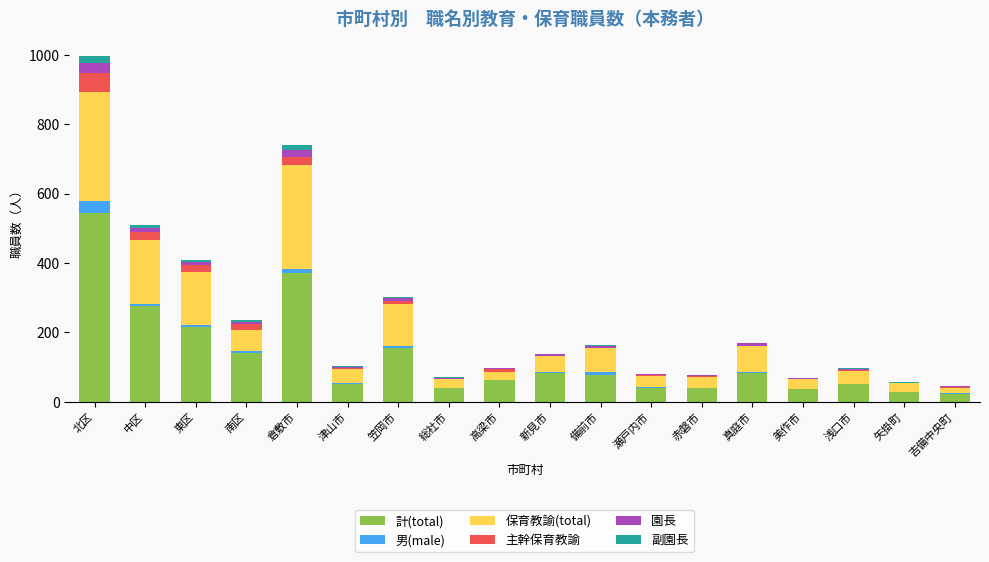

Are the bars horizontal?

No